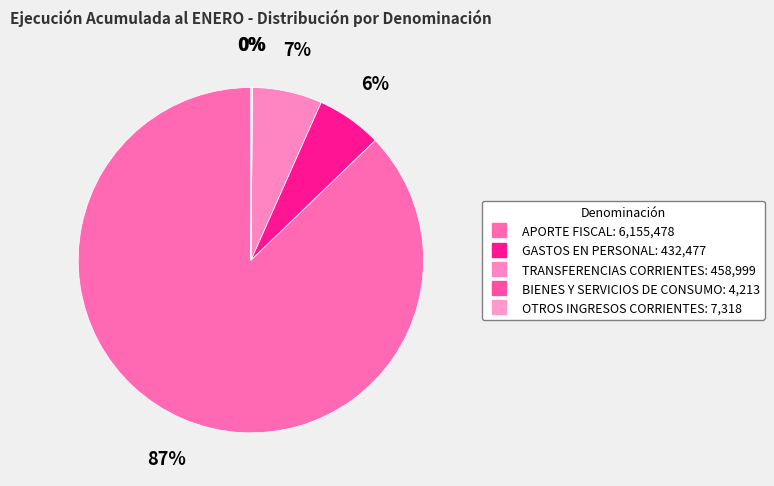

How many segments does this pie chart have?

5